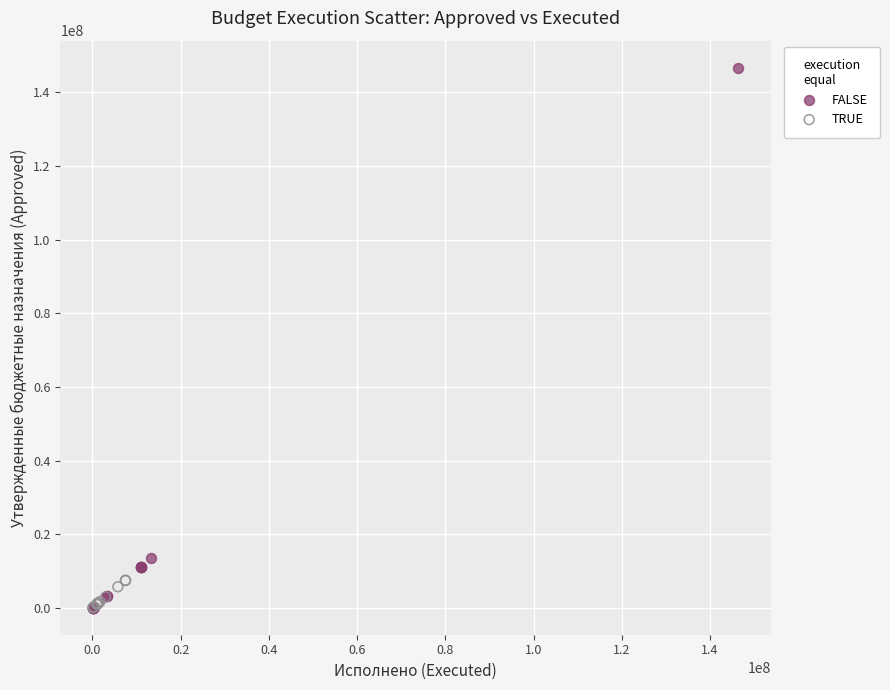

Which series reaches the maximum Y coordinate?

FALSE